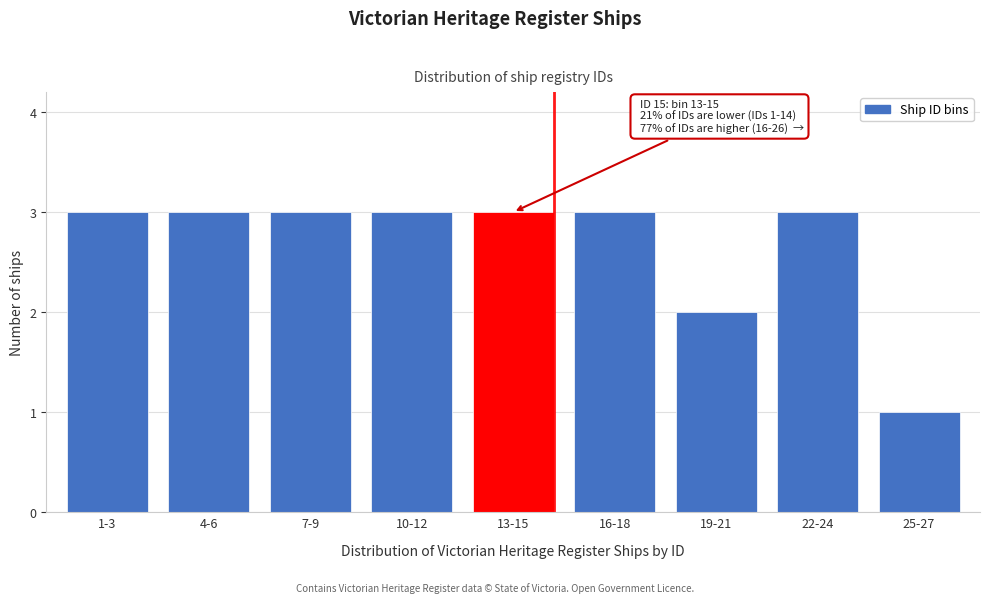

Reading left to right, what are all the values shown in this chart?

1-3=3	4-6=3	7-9=3	10-12=3	13-15=3	16-18=3	19-21=2	22-24=3	25-27=1